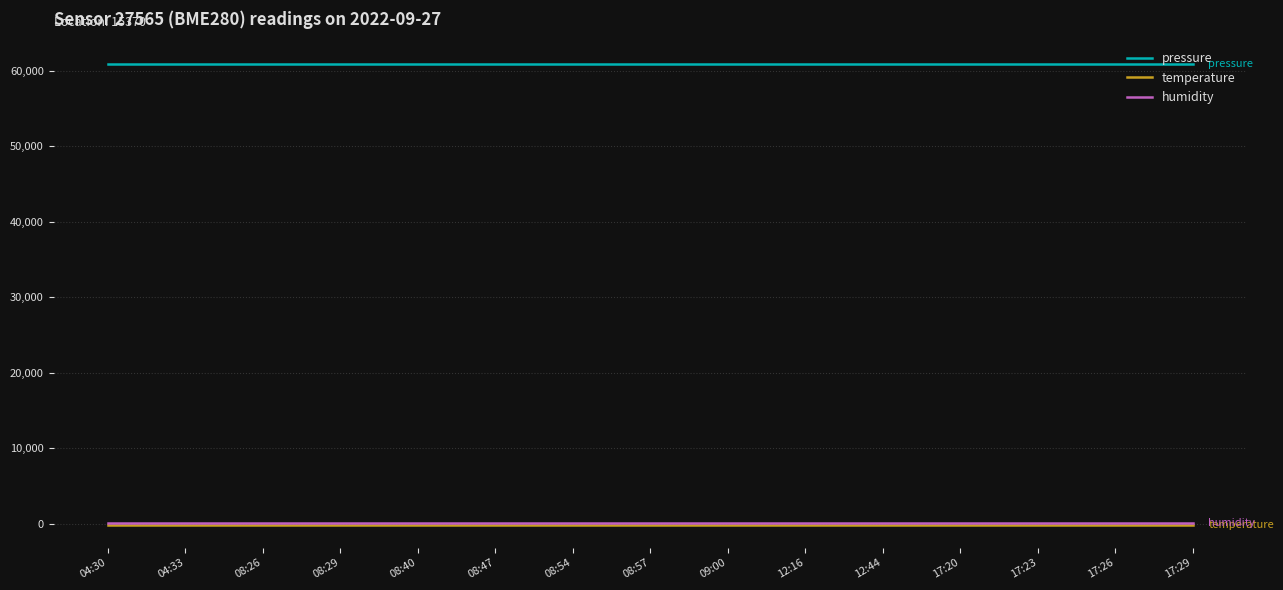

What is the average value of the pressure series?

60892.6